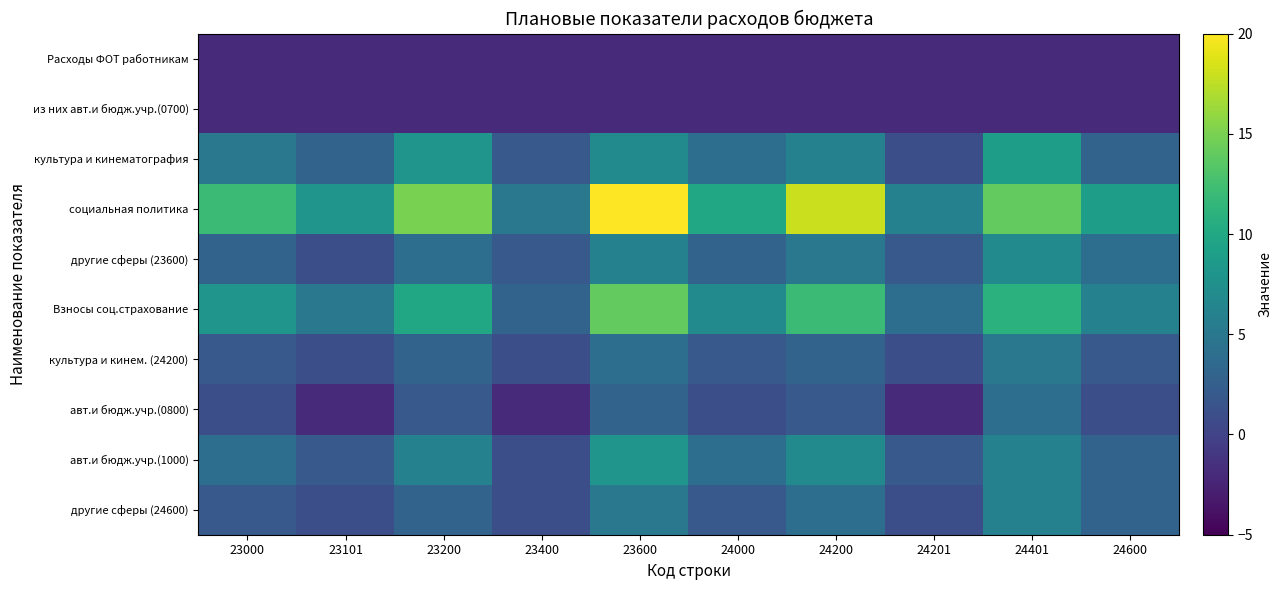

Reading right to left, list all the values displayed in this chart.

Расходы ФОТ работникам: 24600=-2	24401=-2	24201=-2	24200=-2	24000=-2	23600=-2	23400=-2	23200=-2	23101=-2	23000=-2
из них авт.и бюдж.учр.(0700): 24600=-2	24401=-2	24201=-2	24200=-2	24000=-2	23600=-2	23400=-2	23200=-2	23101=-2	23000=-2
культура и кинематография: 24600=3	24401=9	24201=1	24200=6	24000=4	23600=7	23400=2	23200=8	23101=3	23000=5
социальная политика: 24600=9	24401=14	24201=6	24200=18	24000=10	23600=20	23400=5	23200=15	23101=8	23000=12
другие сферы (23600): 24600=4	24401=7	24201=2	24200=5	24000=3	23600=6	23400=2	23200=4	23101=1	23000=3
Взносы соц.страхование: 24600=6	24401=11	24201=4	24200=12	24000=7	23600=14	23400=3	23200=10	23101=5	23000=8
культура и кинем. (24200): 24600=2	24401=5	24201=1	24200=3	24000=2	23600=4	23400=1	23200=3	23101=1	23000=2
авт.и бюдж.учр.(0800): 24600=1	24401=4	24201=-2	24200=2	24000=1	23600=3	23400=-2	23200=2	23101=-2	23000=1
авт.и бюдж.учр.(1000): 24600=3	24401=6	24201=2	24200=7	24000=4	23600=8	23400=1	23200=6	23101=2	23000=4
другие сферы (24600): 24600=3	24401=6	24201=1	24200=4	24000=2	23600=5	23400=1	23200=3	23101=1	23000=2